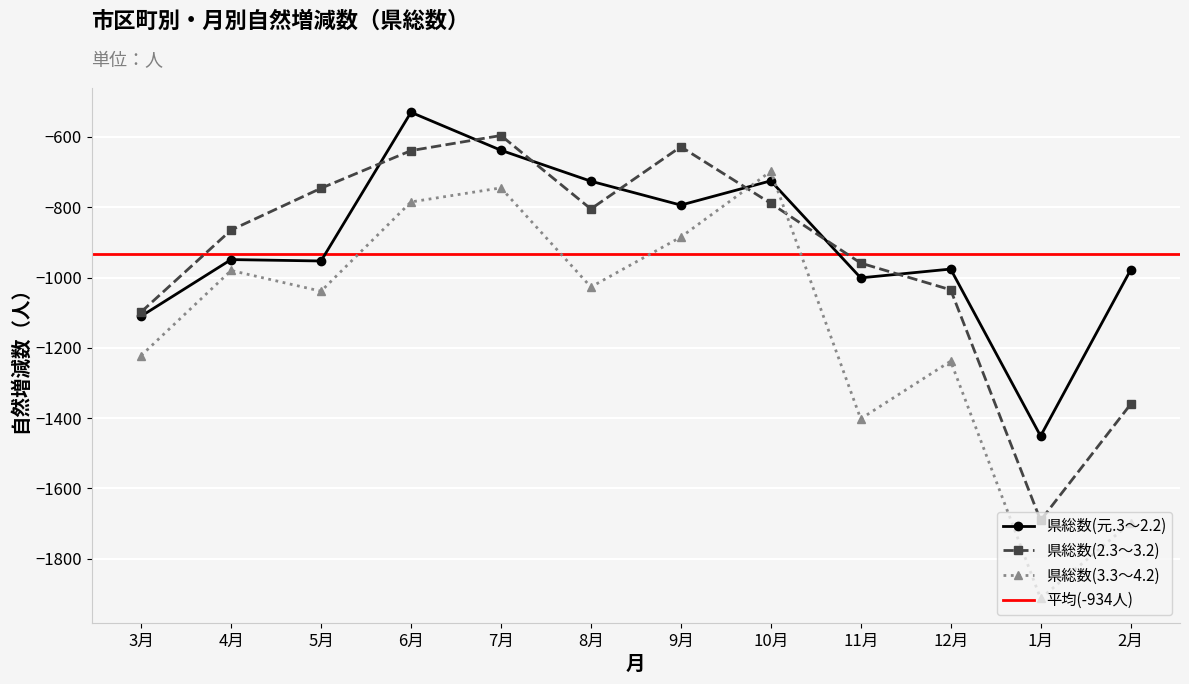

Where is the first local maximum for 県総数(3.3～4.2)?

4月